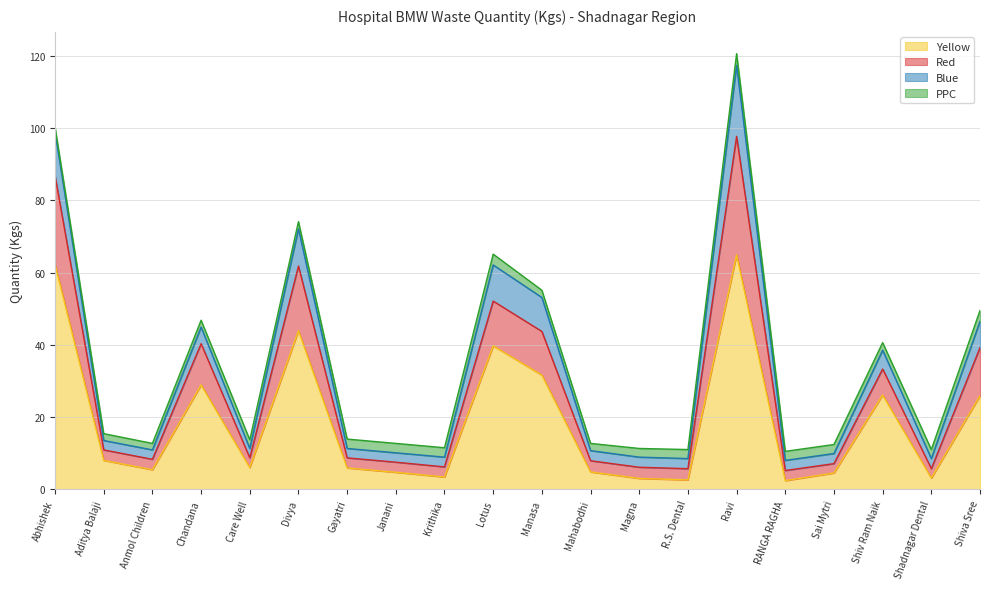

Is it true that Yellow equals 9.1 at Gayatri?

False